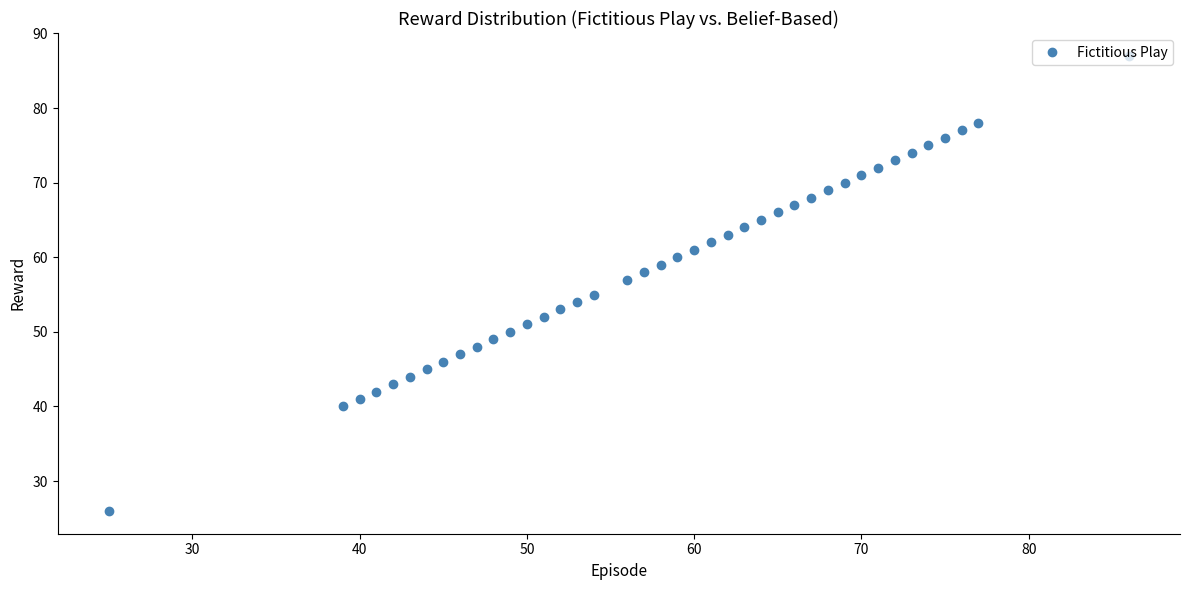

What is the greatest value displayed?

87